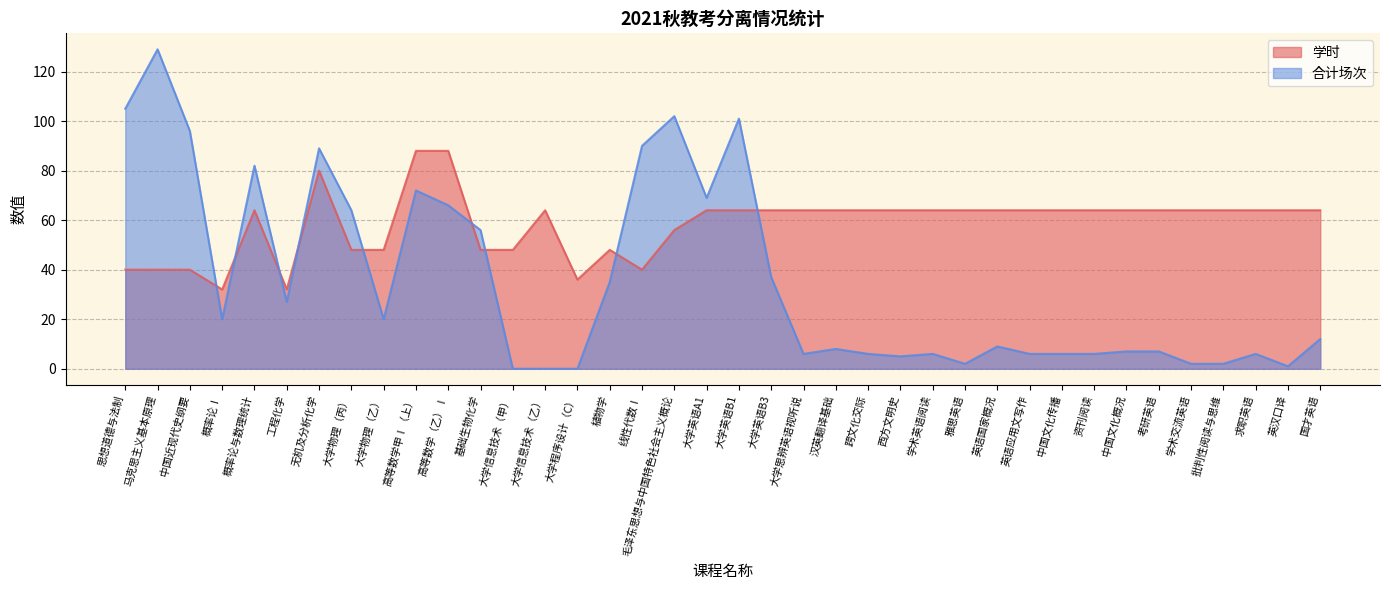

Where is the first local minimum for 学时?

概率论Ⅰ